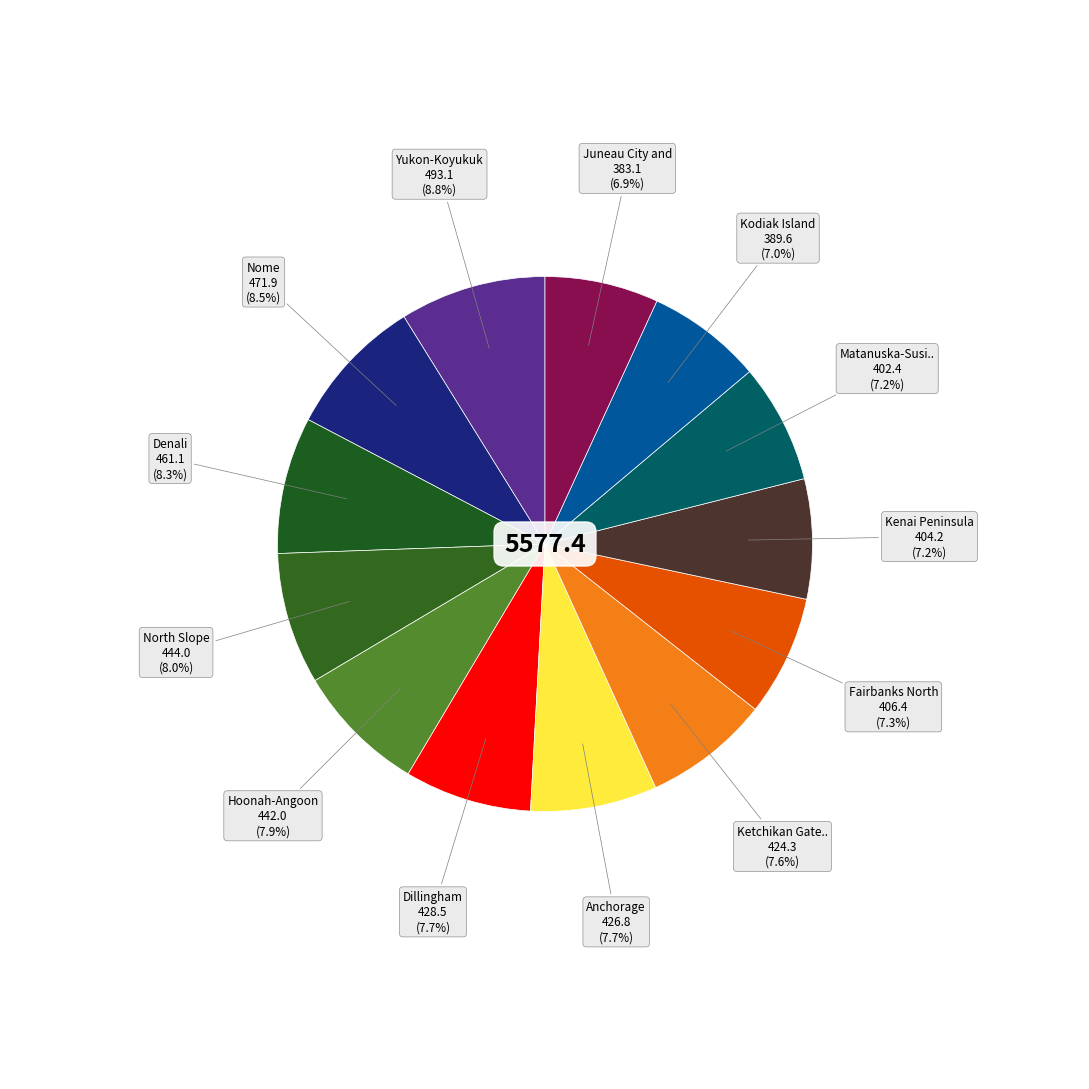

Which slice is the smallest?

Juneau City and Borough